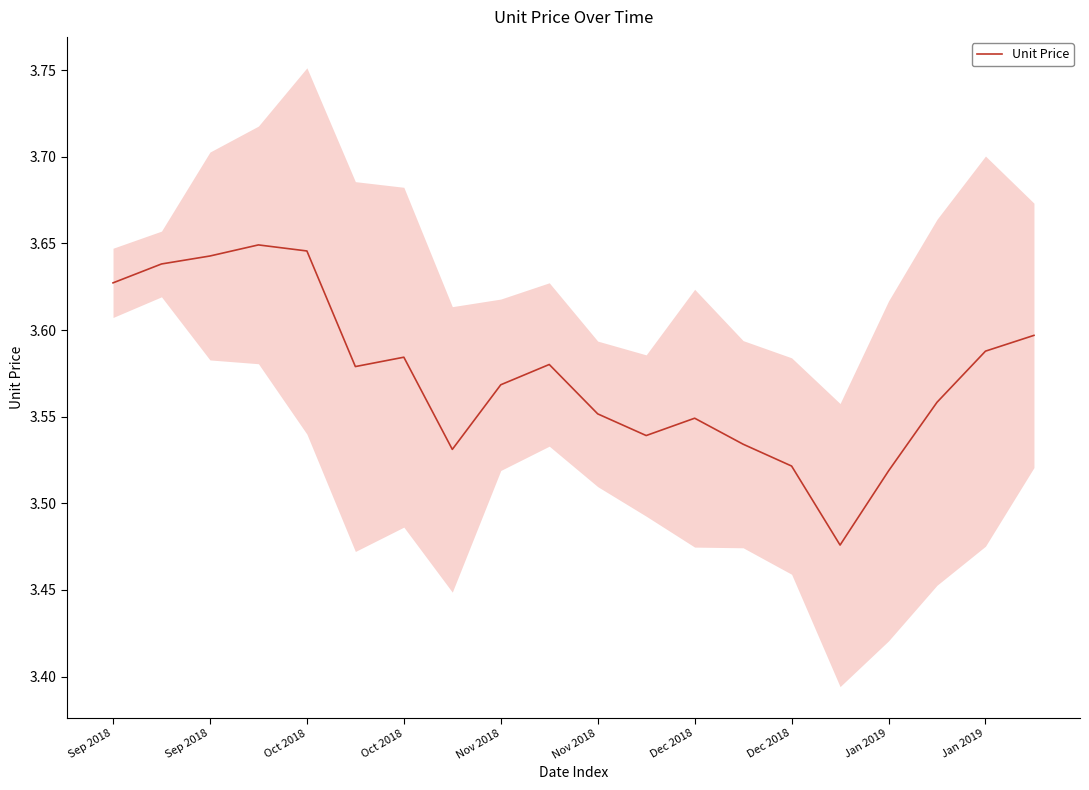

The chart shows a value of 3.6 at Sep 2018. True or false?

True